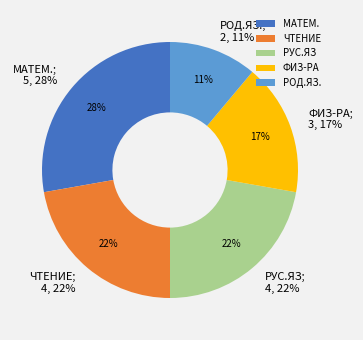

The РОД.ЯЗ. slice represents 11% of the pie. True or false?

True